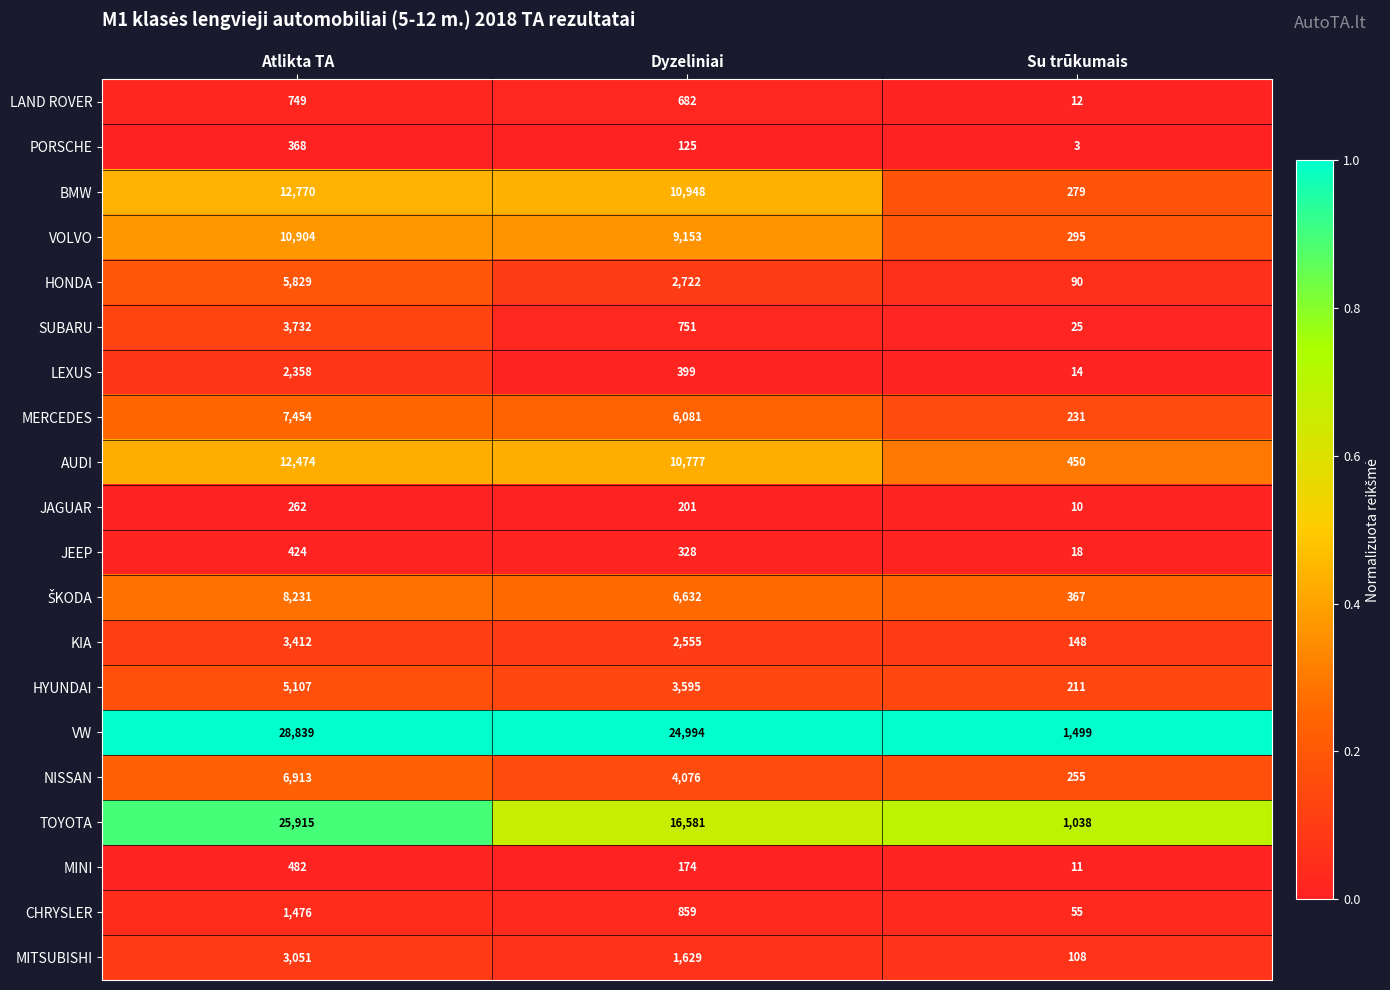

Rank the categories by BMW value from highest to lowest.

Atlikta TA, Dyzeliniai, Su trūkumais